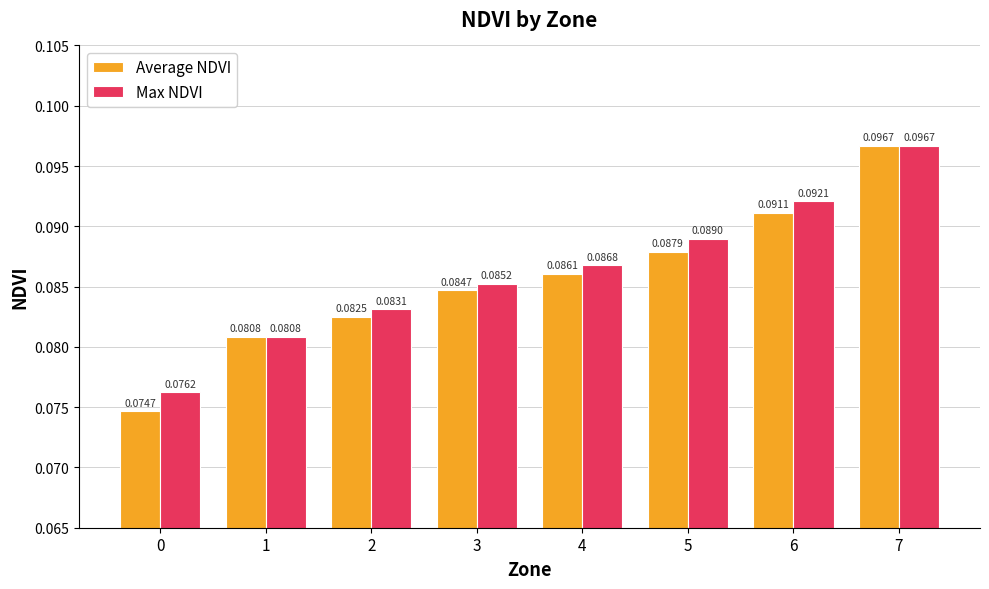

List the series in order of their overall mean, lowest first.

Average NDVI, Max NDVI